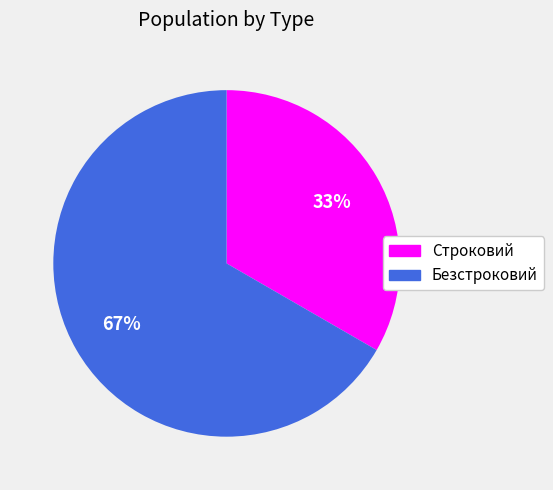

How many slices are in this pie chart?

2